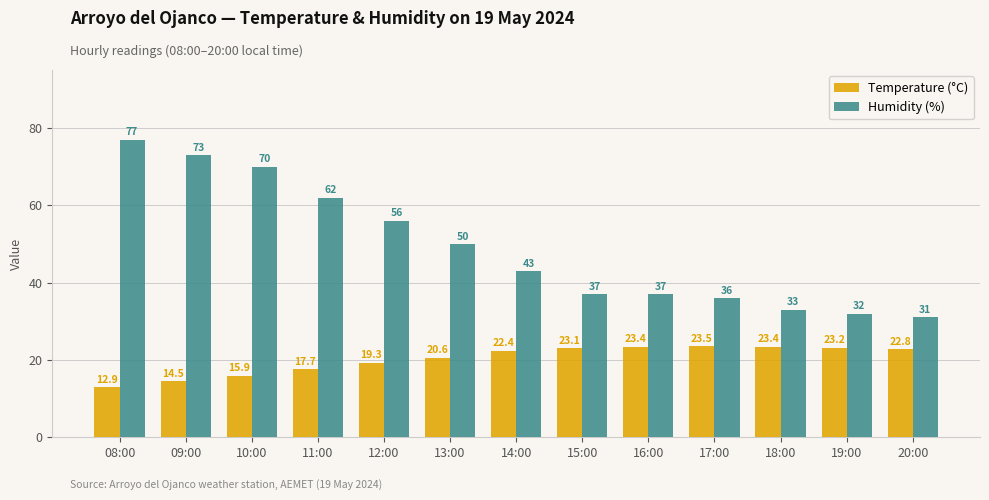

What is the sum of all Humidity (%) values?

637.0